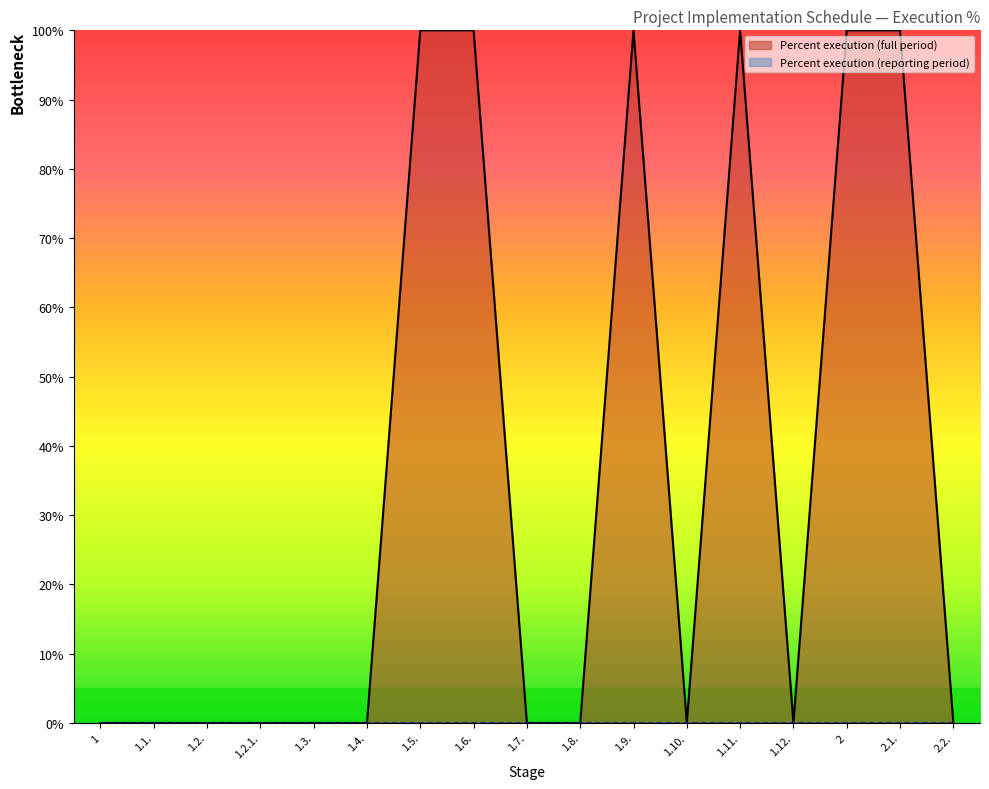

Rank the categories by value from highest to lowest.

1.5., 1.6., 1.9., 1.11., 2, 2.1., 1, 1.1., 1.2., 1.2.1., 1.3., 1.4., 1.7., 1.8., 1.10., 1.12., 2.2.